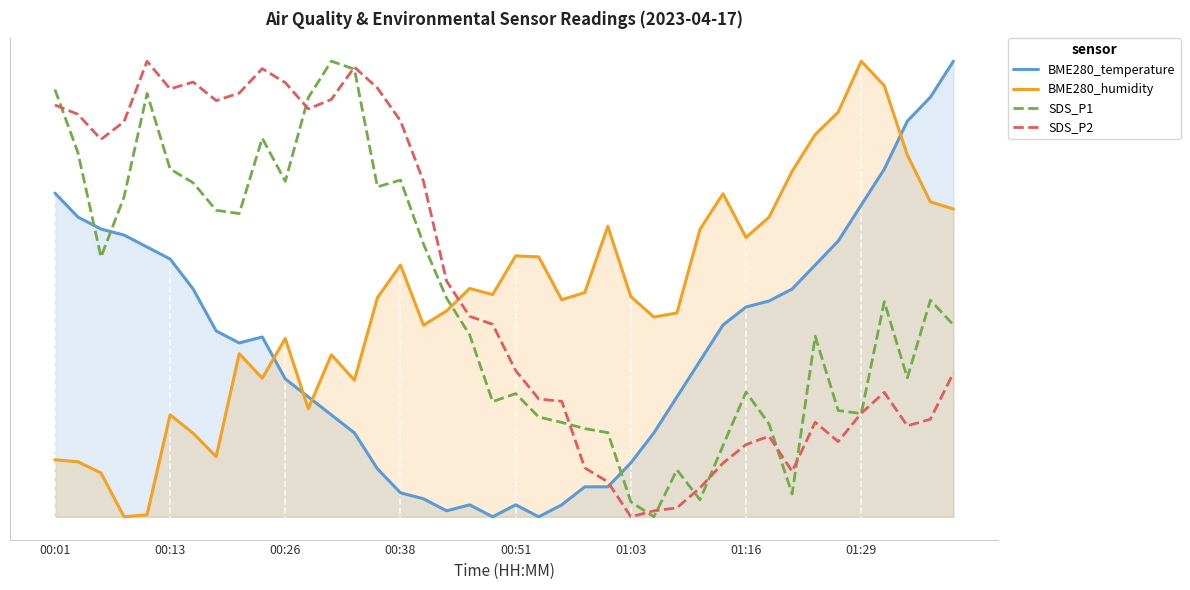

Does the chart display data point markers on the line(s)?

No